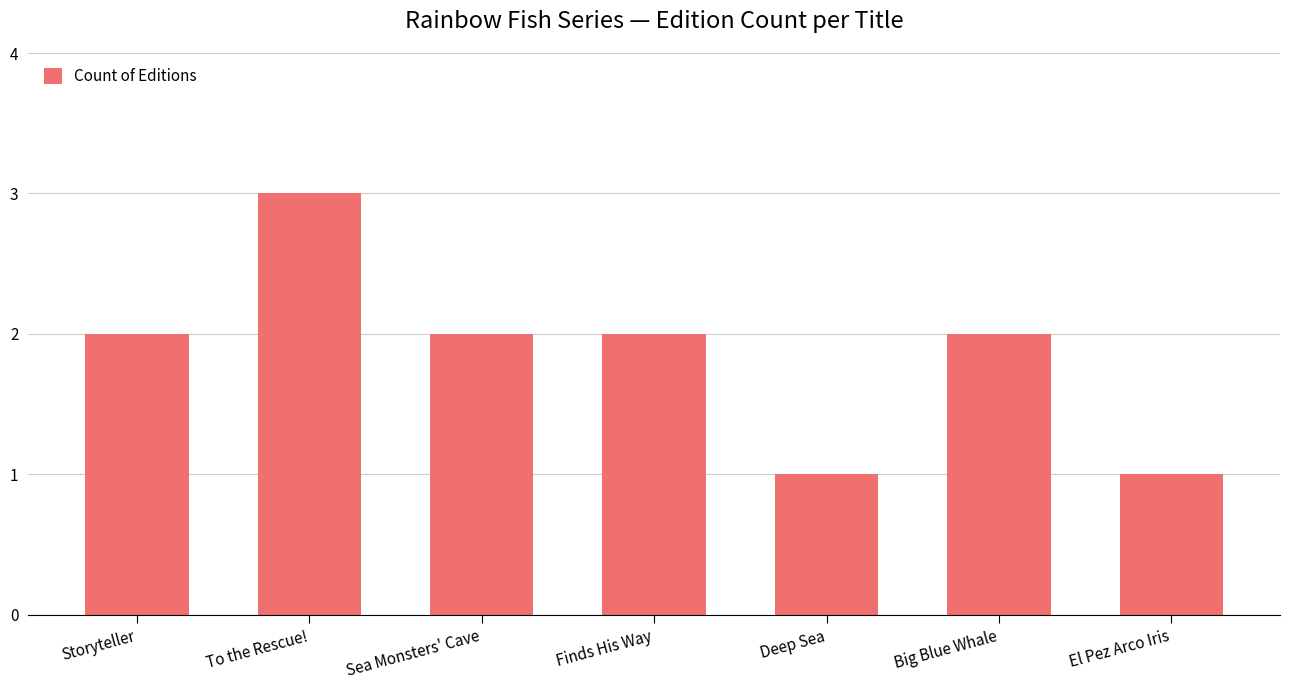

What is the sum of all values?

13